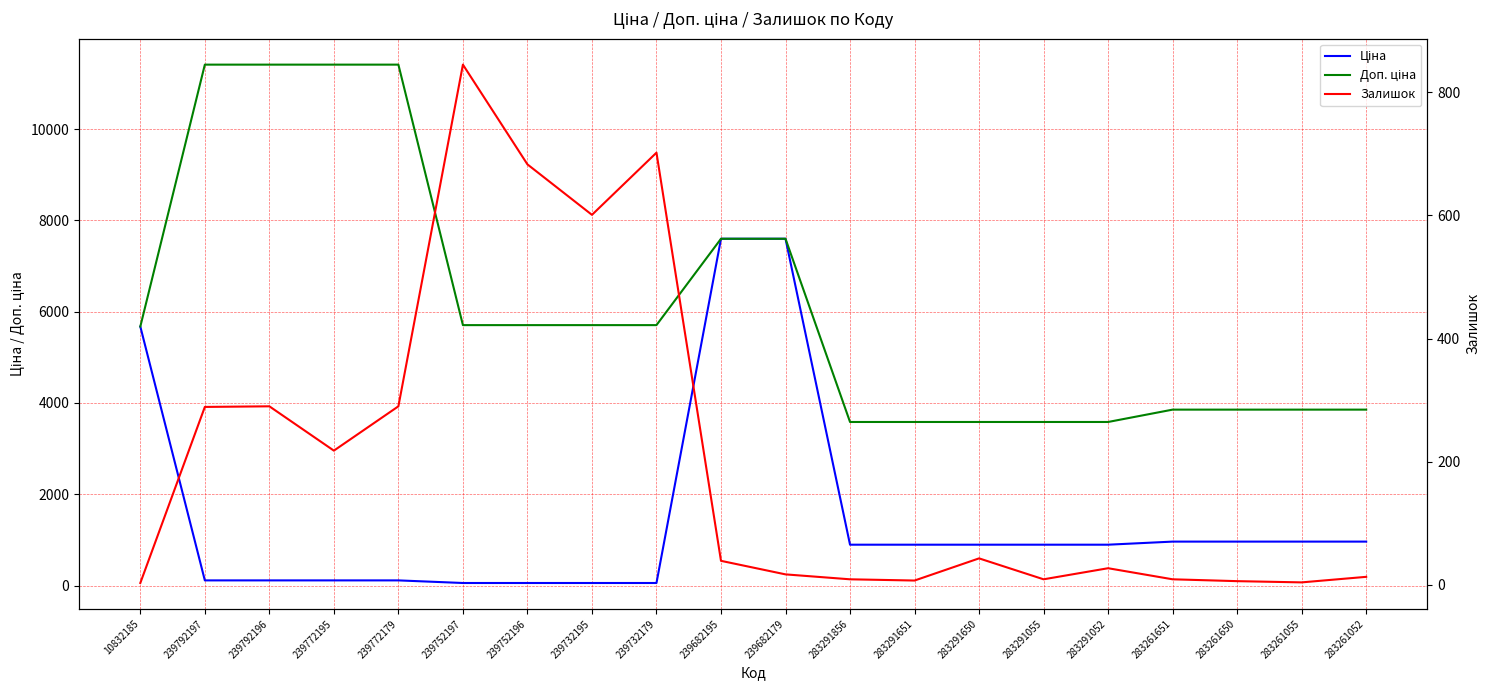

Which series changed the most between 239752197 and 239732179?

Залишок